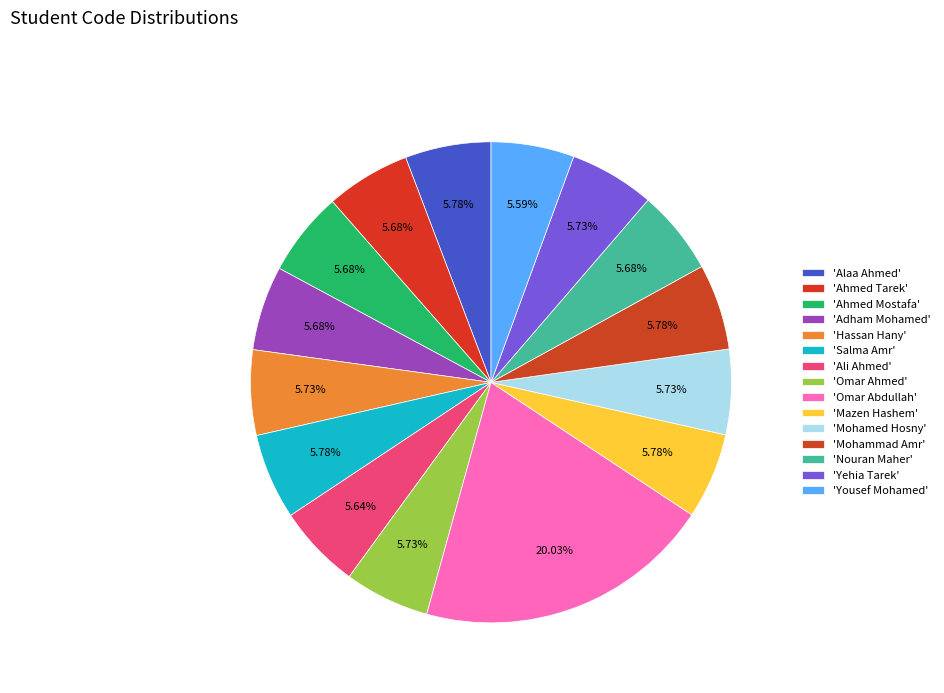

To the nearest percent, what is the average slice percentage?

7%